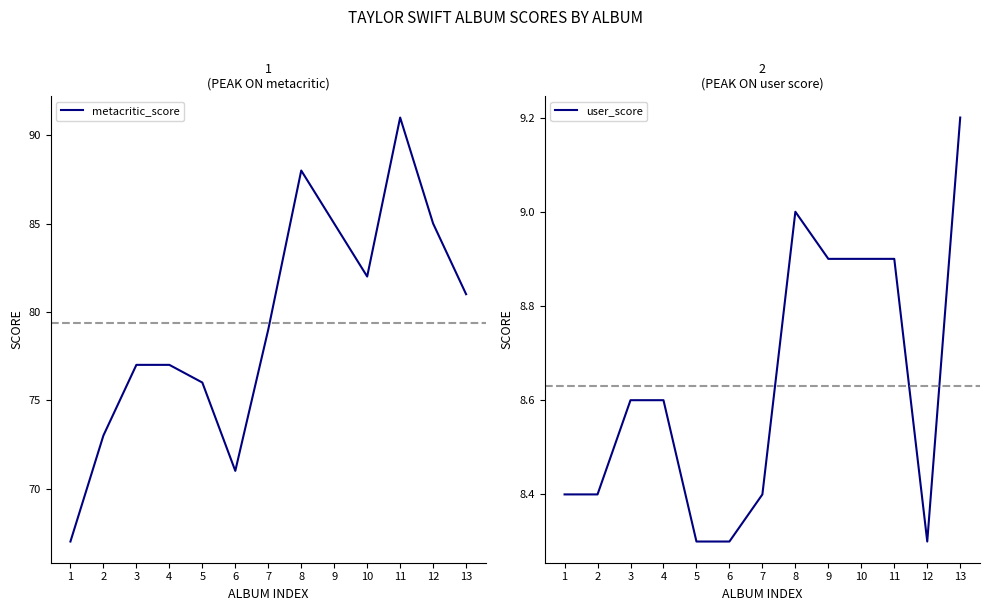

At how many categories does at least one series exceed 34?

13